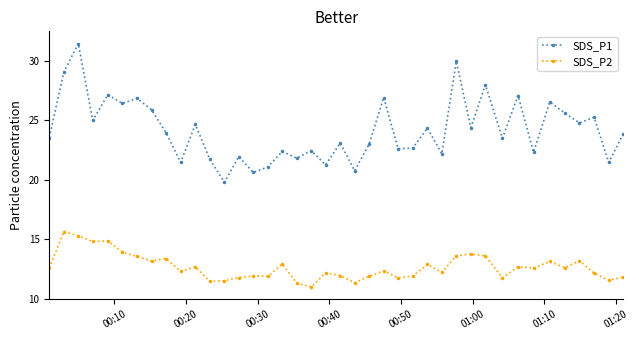

True or false: SDS_P2 and SDS_P1 intersect in this chart.

False